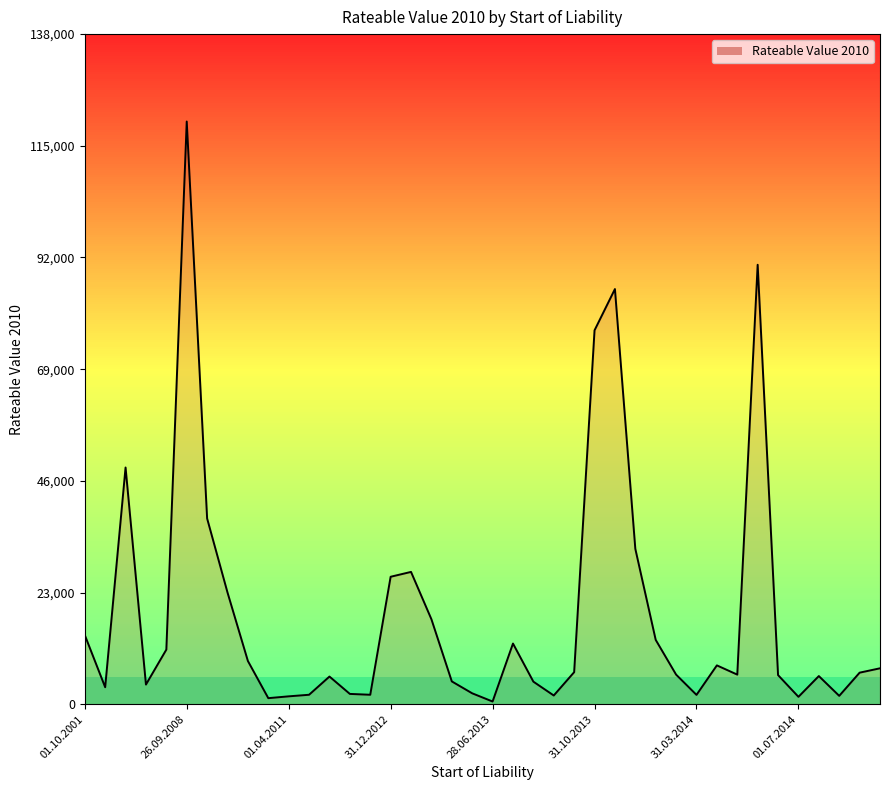

What is the greatest value displayed?

120000